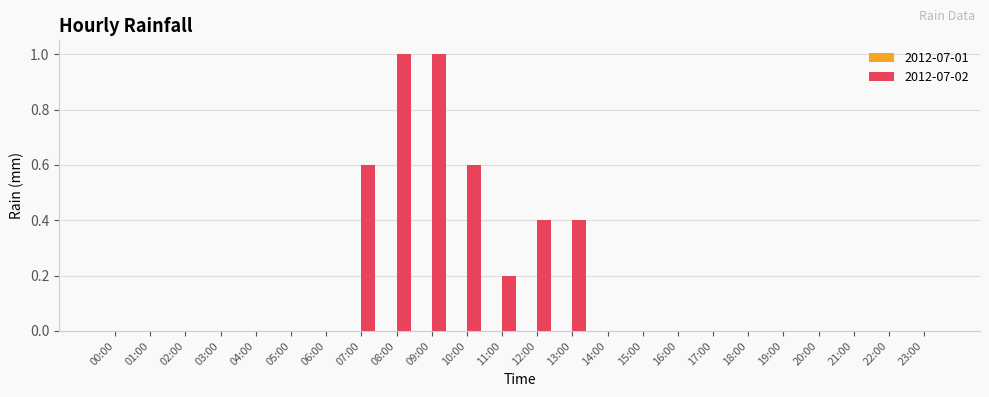

What is the greatest value displayed?

1.0